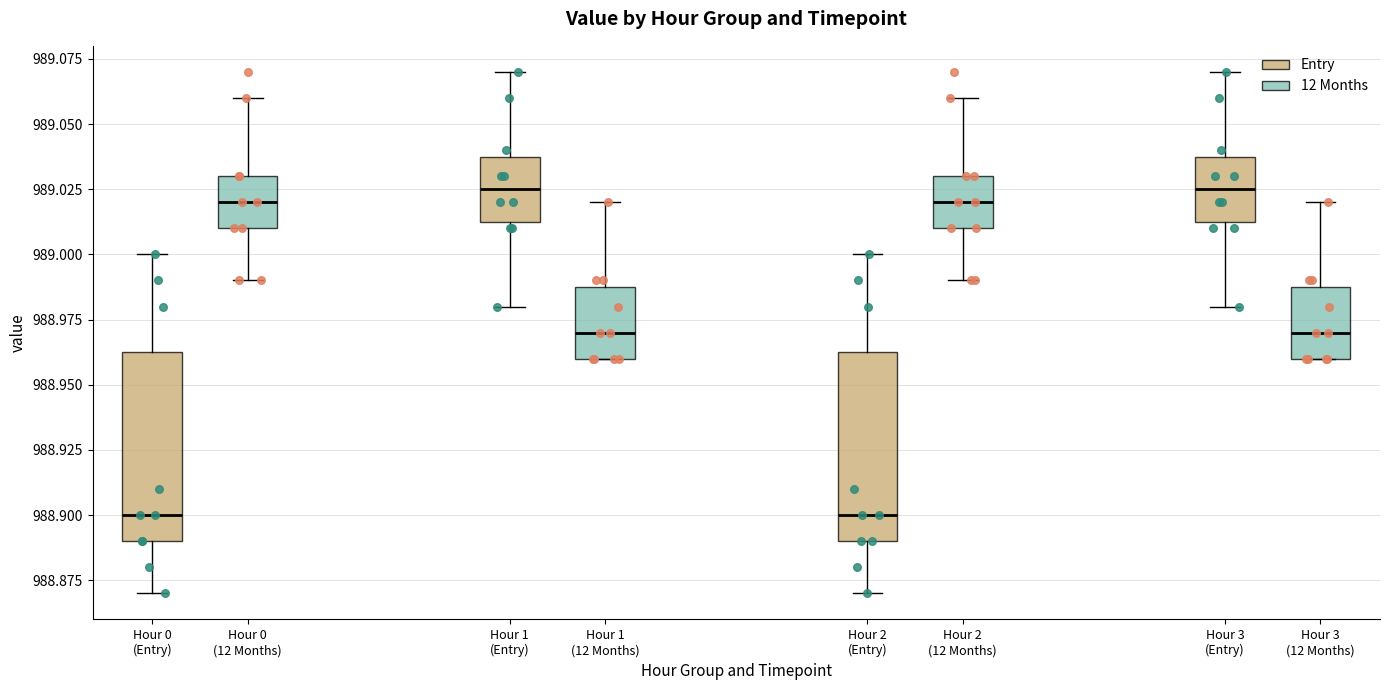

Reading left to right, transcribe this box plot: for each box, give where its median line is, the range the box spans, and where its two whiskers end, as read against the y-axis. The values are not printed on the chart, so give them approximately, as read against the axis.

Hour 0 (Entry): median 988.900, box 988.890 to 988.965, whiskers 988.870 to 989.000
Hour 0 (12 Months): median 989.020, box 989.010 to 989.030, whiskers 988.990 to 989.060
Hour 1 (Entry): median 989.025, box 989.015 to 989.040, whiskers 988.980 to 989.070
Hour 1 (12 Months): median 988.970, box 988.960 to 988.990, whiskers 988.960 to 989.020
Hour 2 (Entry): median 988.900, box 988.890 to 988.965, whiskers 988.870 to 989.000
Hour 2 (12 Months): median 989.020, box 989.010 to 989.030, whiskers 988.990 to 989.060
Hour 3 (Entry): median 989.025, box 989.015 to 989.040, whiskers 988.980 to 989.070
Hour 3 (12 Months): median 988.970, box 988.960 to 988.990, whiskers 988.960 to 989.020